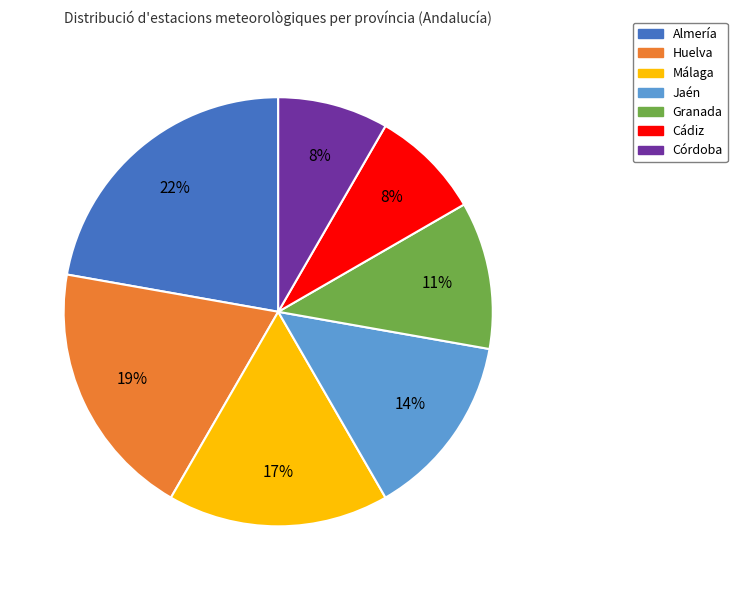

True or false: Málaga accounts for 28% of the total.

False